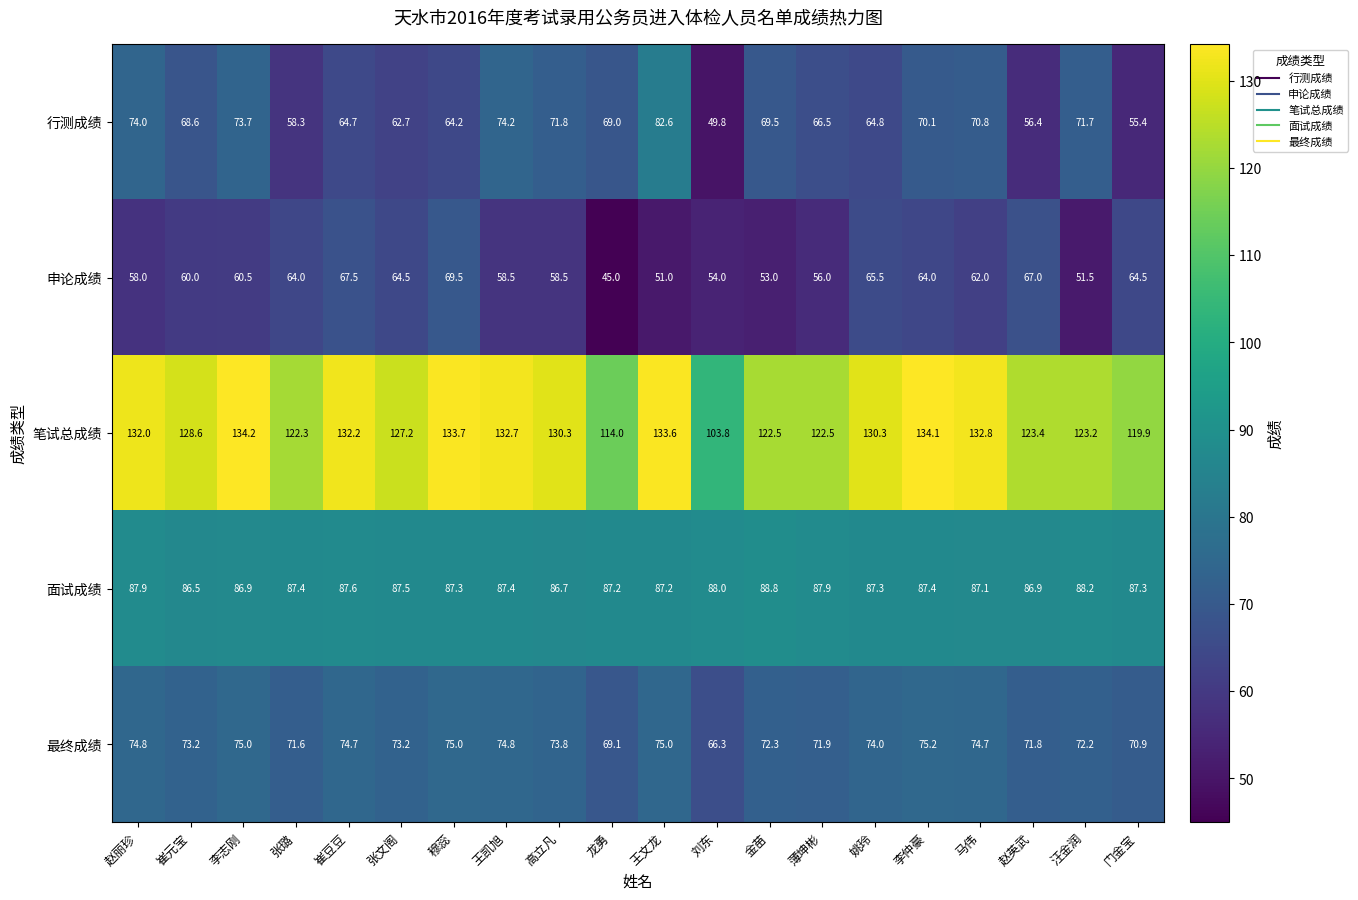

Is it true that 行测成绩 equals 62.7 at 张文阁?

True